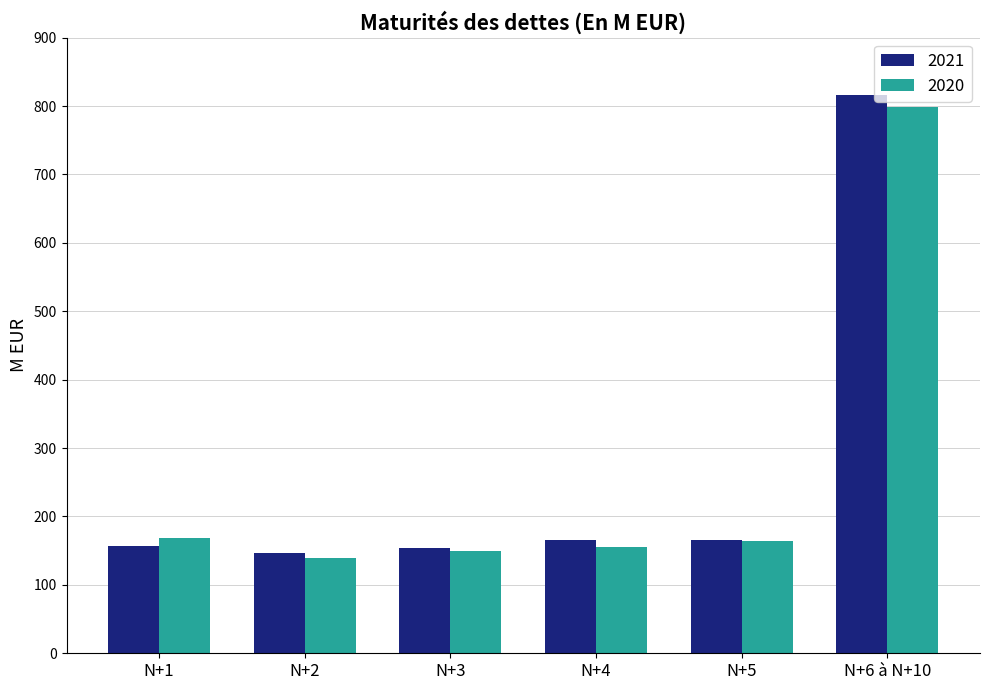

Count the number of categories in the chart.

6